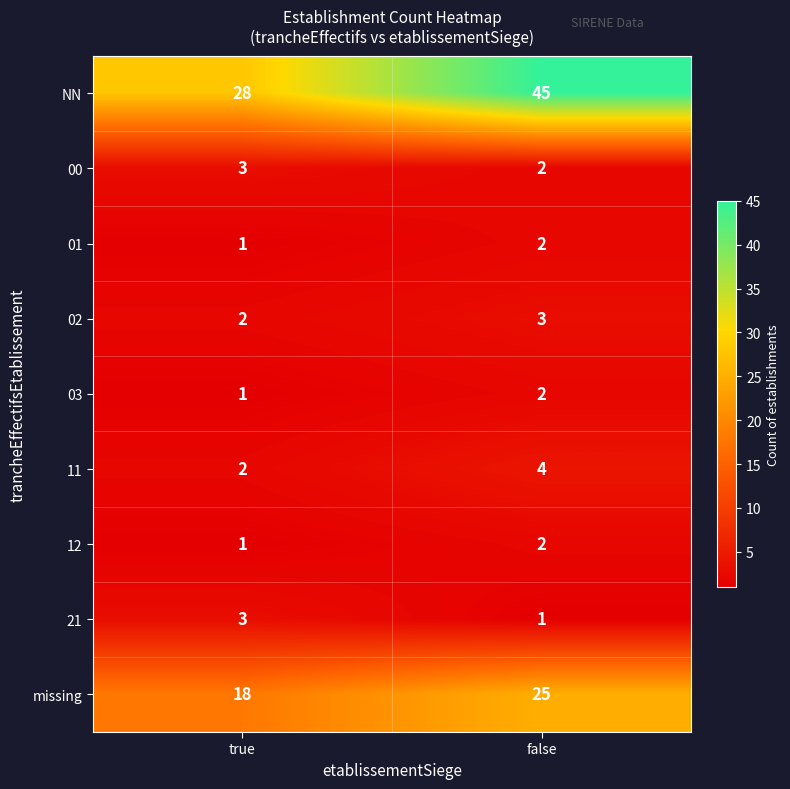

What is the spread (max minus min) of values at true?

27